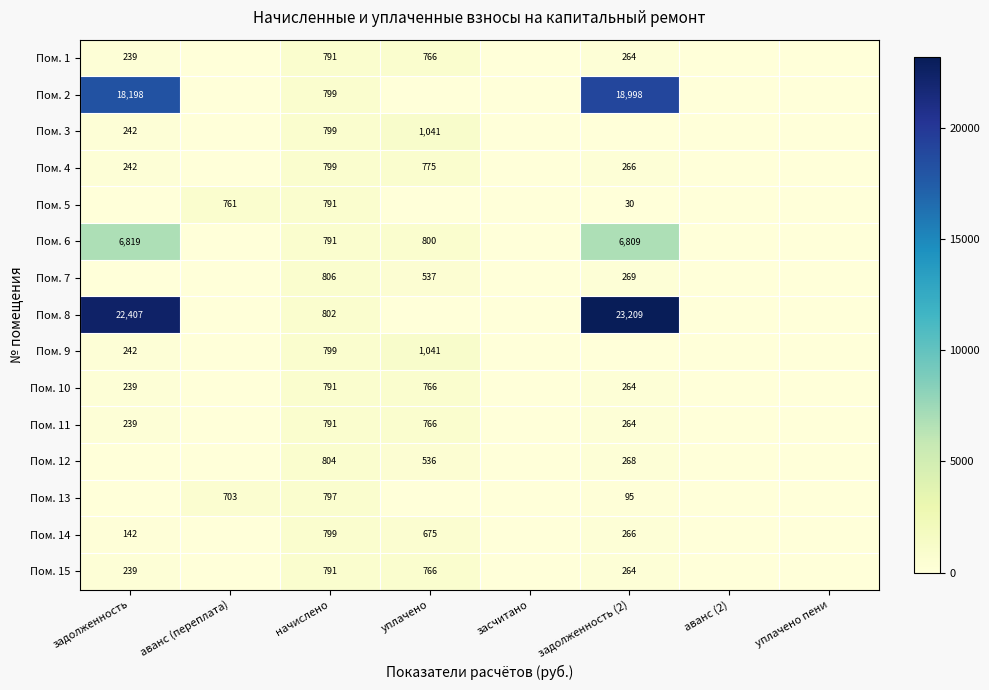

At how many categories does at least one series exceed 19105?

2